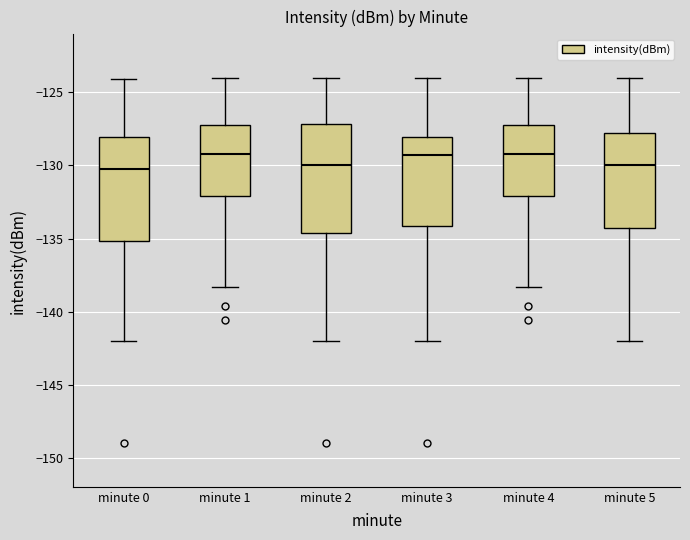

Reading left to right, read every box against the y-axis: the position of its median line, the range the box covers, and the ends of its whiskers. The values are not printed on the chart, so give them approximately, as read against the axis.

minute 0: median -130.5, box -135.0 to -128.0, whiskers -142.0 to -124.0
minute 1: median -129.0, box -132.0 to -127.5, whiskers -138.5 to -124.0
minute 2: median -130.0, box -134.5 to -127.0, whiskers -142.0 to -124.0
minute 3: median -129.5, box -134.0 to -128.0, whiskers -142.0 to -124.0
minute 4: median -129.0, box -132.0 to -127.5, whiskers -138.5 to -124.0
minute 5: median -130.0, box -134.5 to -128.0, whiskers -142.0 to -124.0